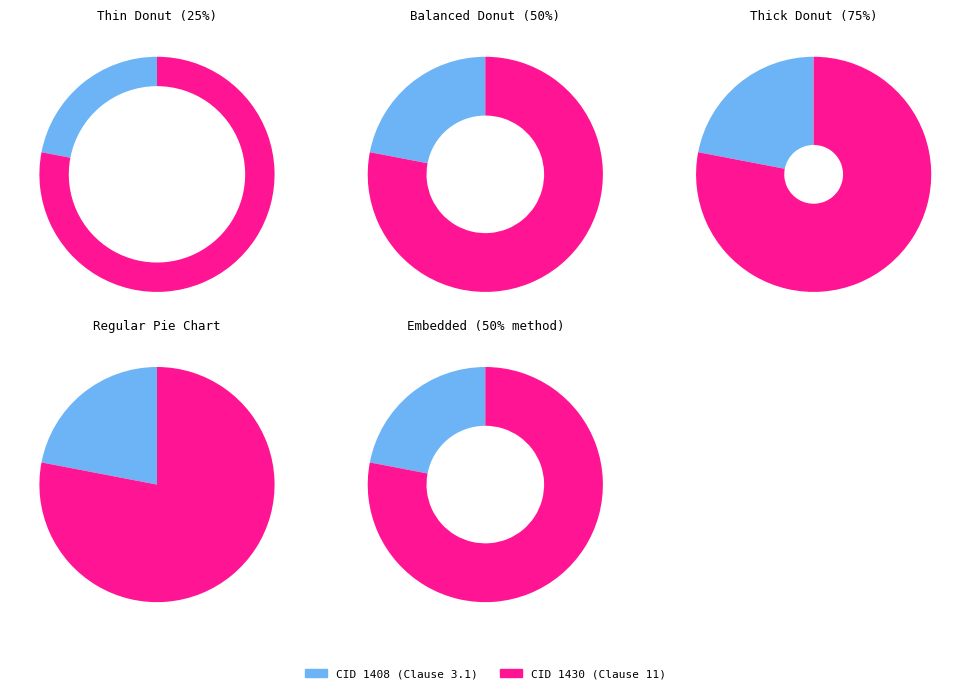

The 1430 slice represents 68% of the pie. True or false?

False